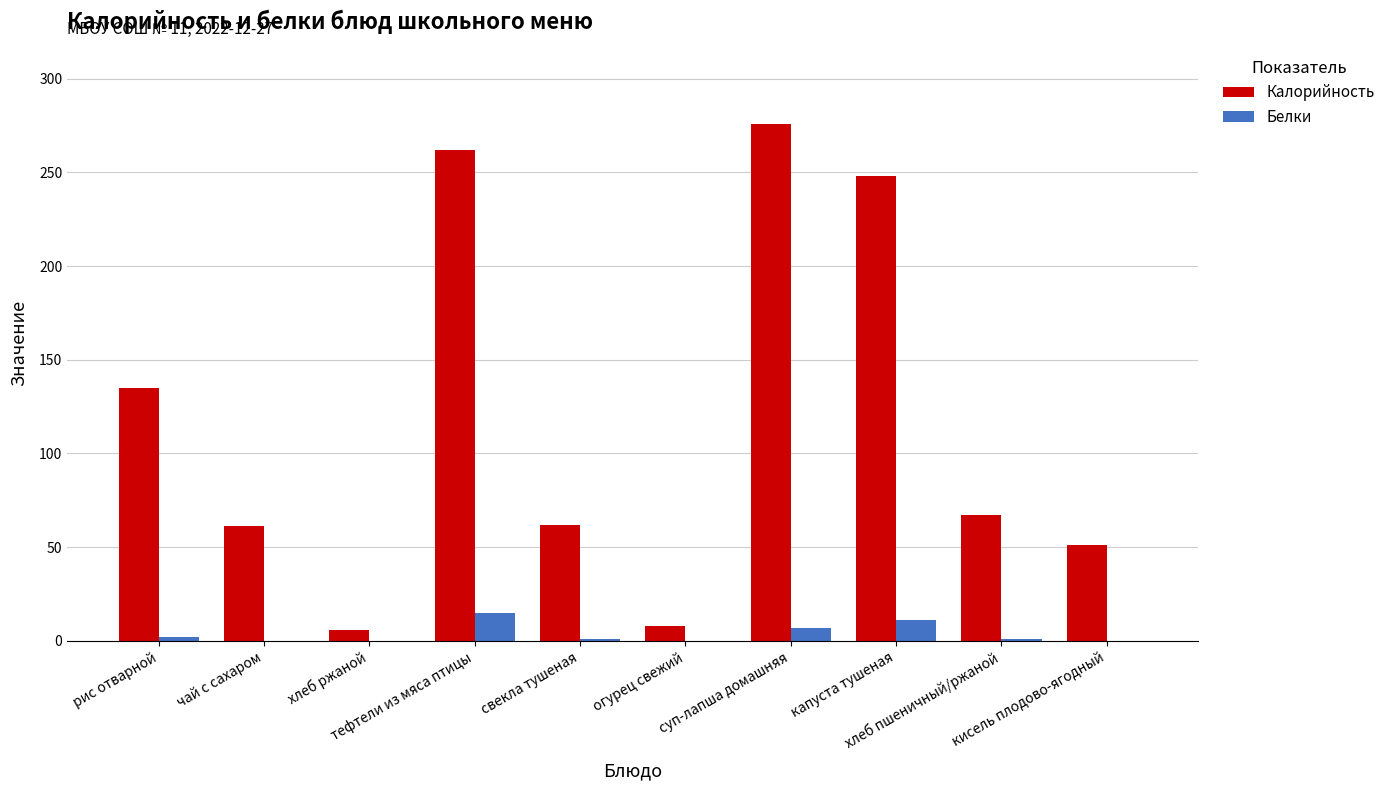

How many data points does each series have?

10